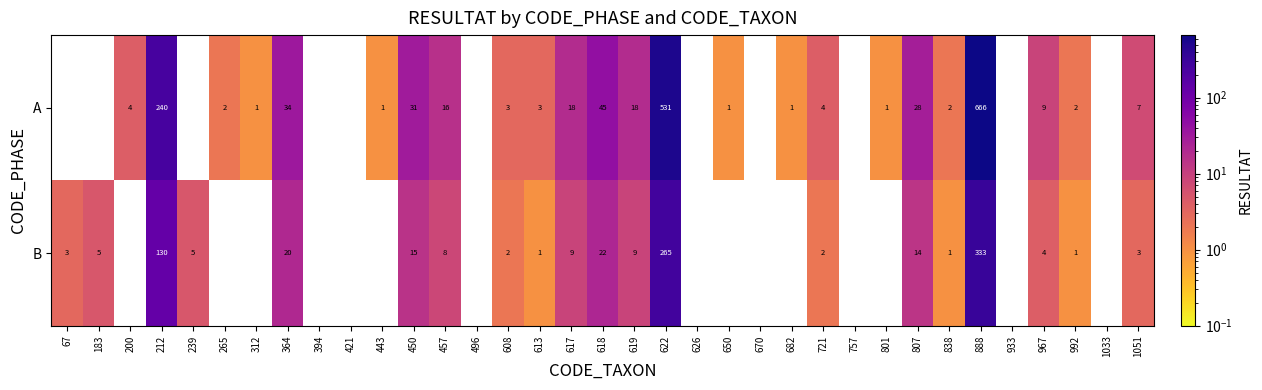

True or false: A has a value of 1 at 312.

True